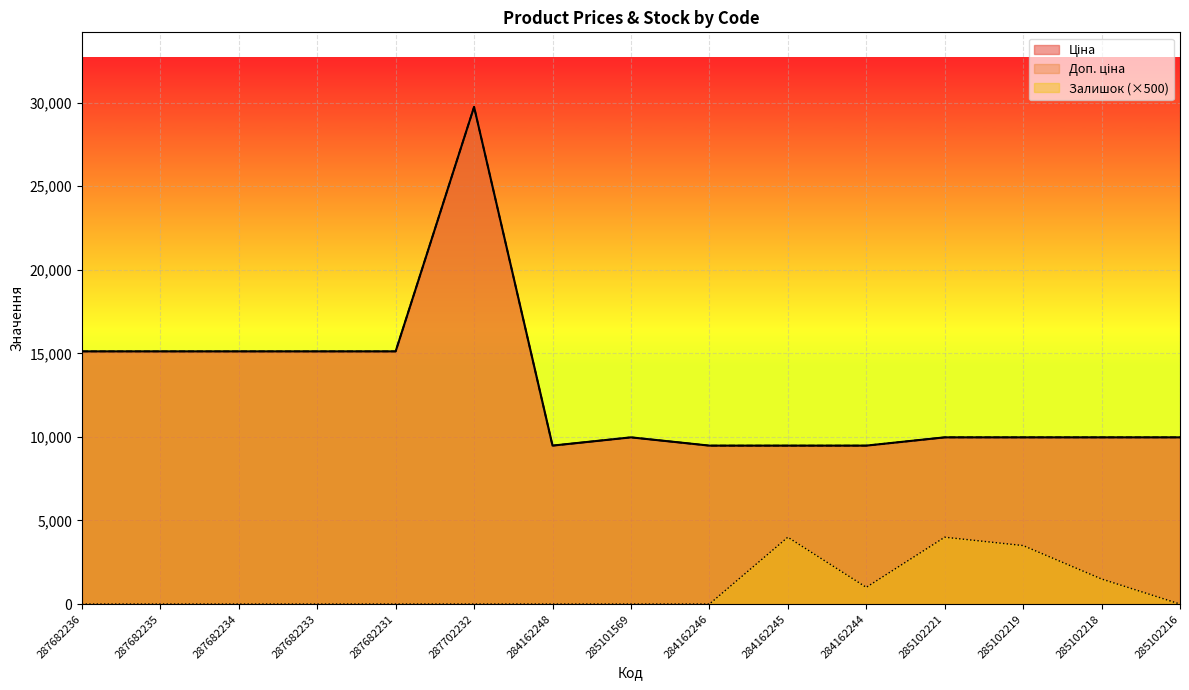

Is it true that Доп. ціна equals 3582.8 at 284162246?

False